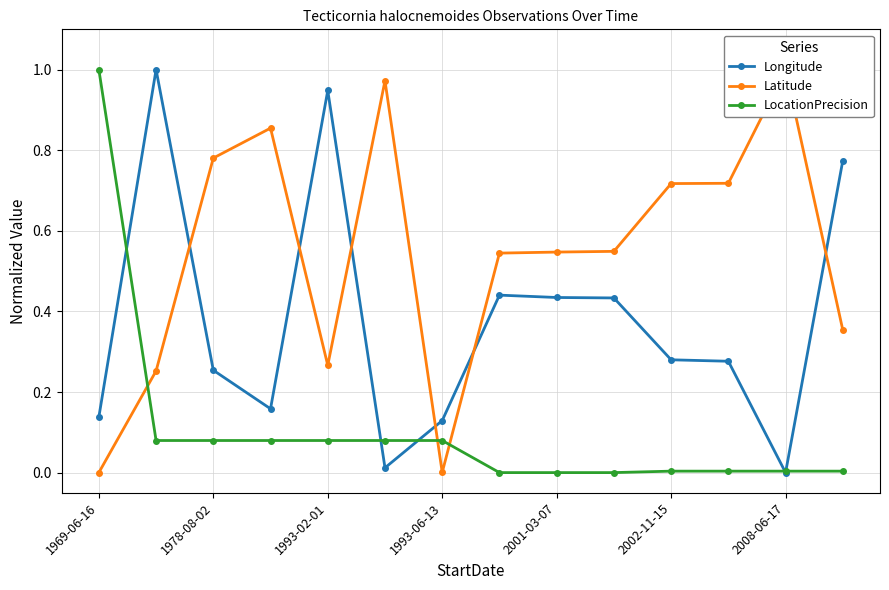

Which series has the largest total across all categories?

Latitude